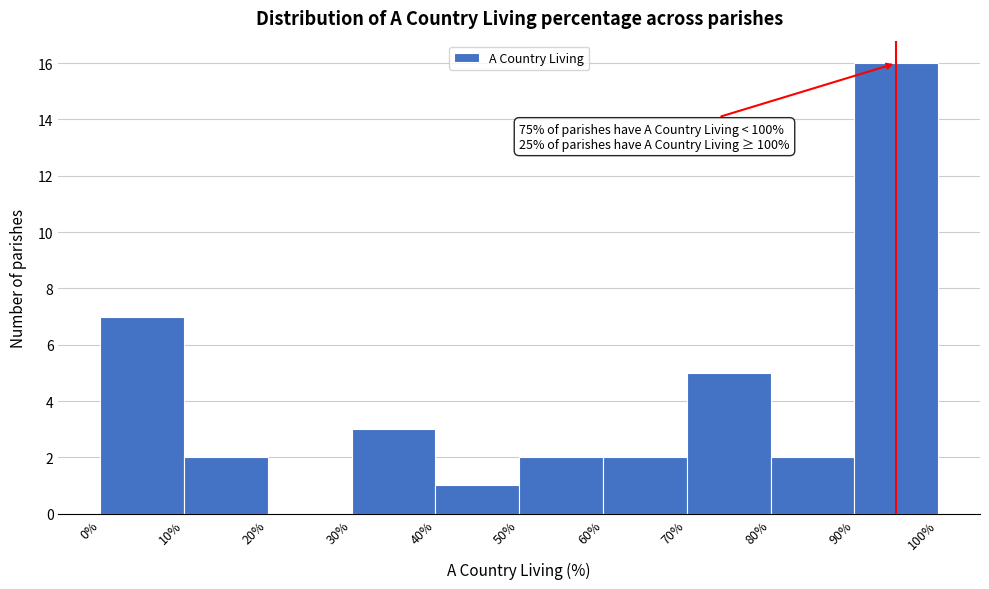

Over which range of the x-axis is the bar tallest?

90% to 100%